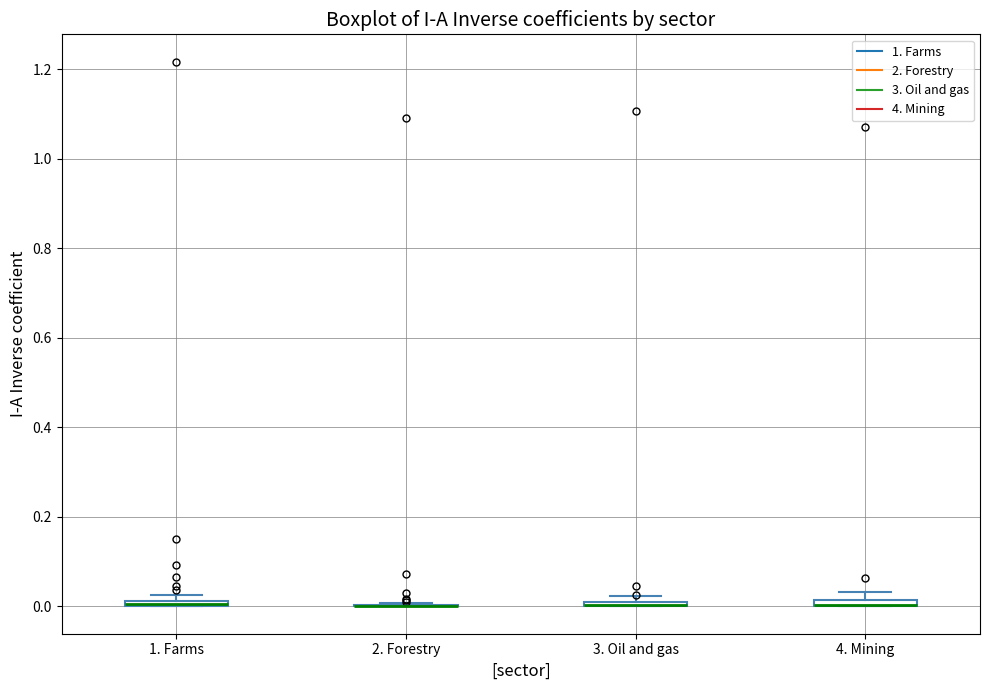

Where is the lower edge of the box for 1. Farms on the y-axis? The values are not printed on the chart, so give them approximately, as read against the axis.

0.00